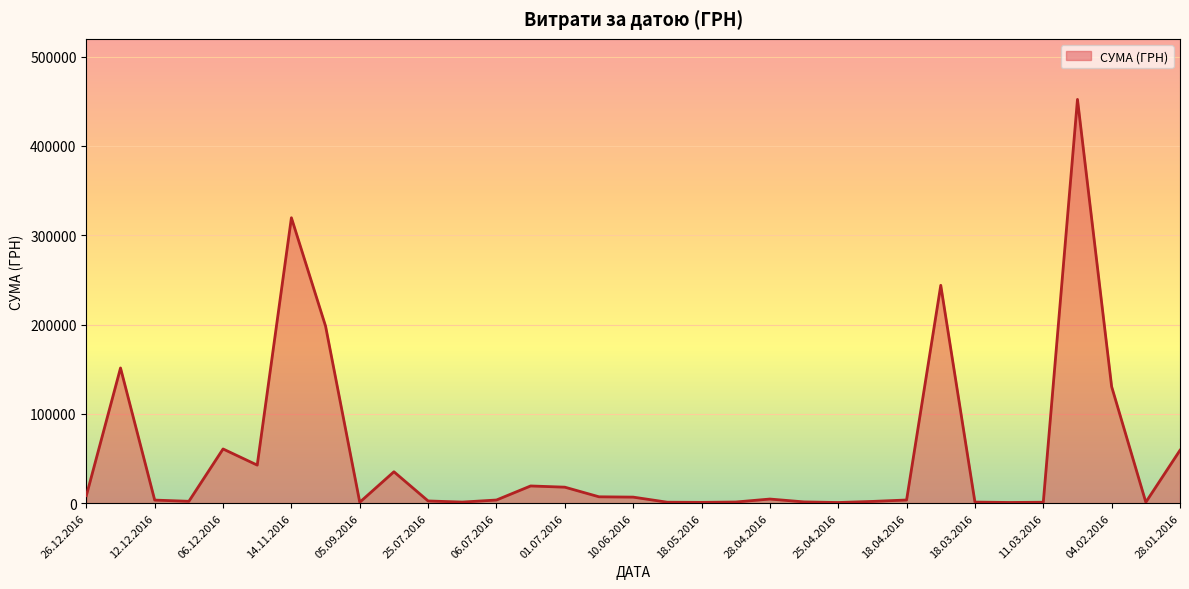

What is the difference between the maximum and minimum values?

451400.0